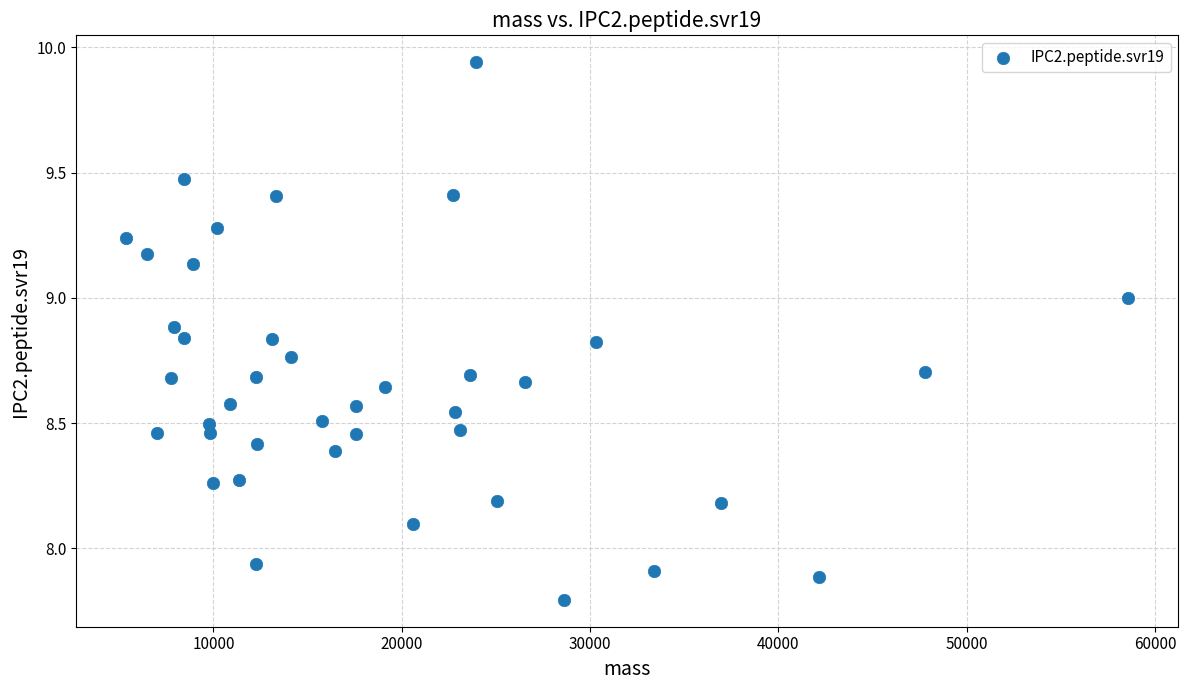

What is the range of X values (max minus min)?

53203.6